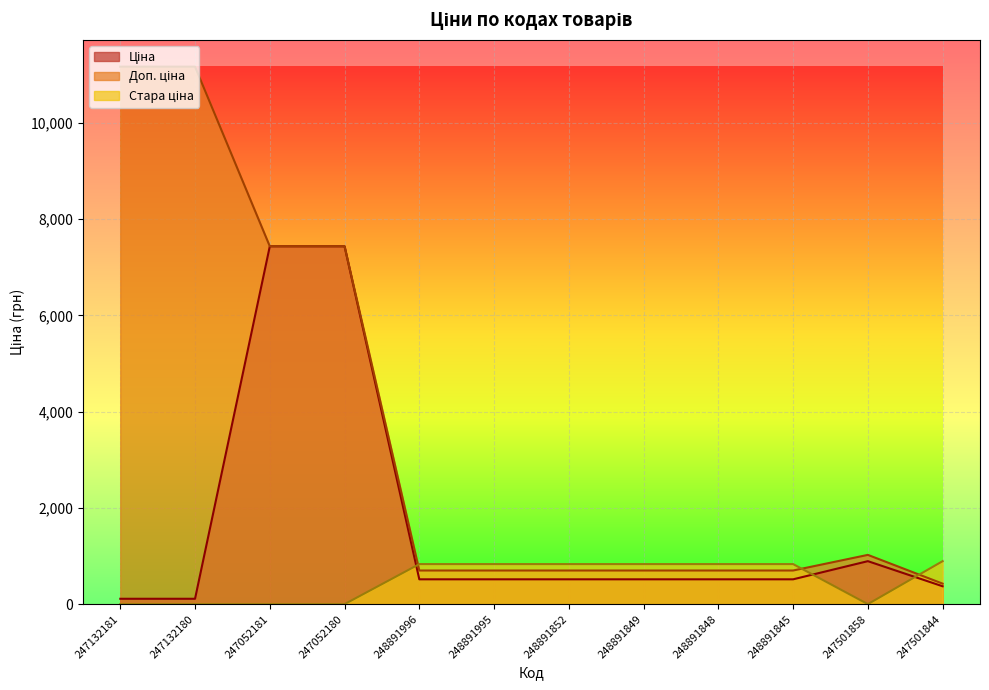

At which category does Стара ціна reach its first local valley?

247501858